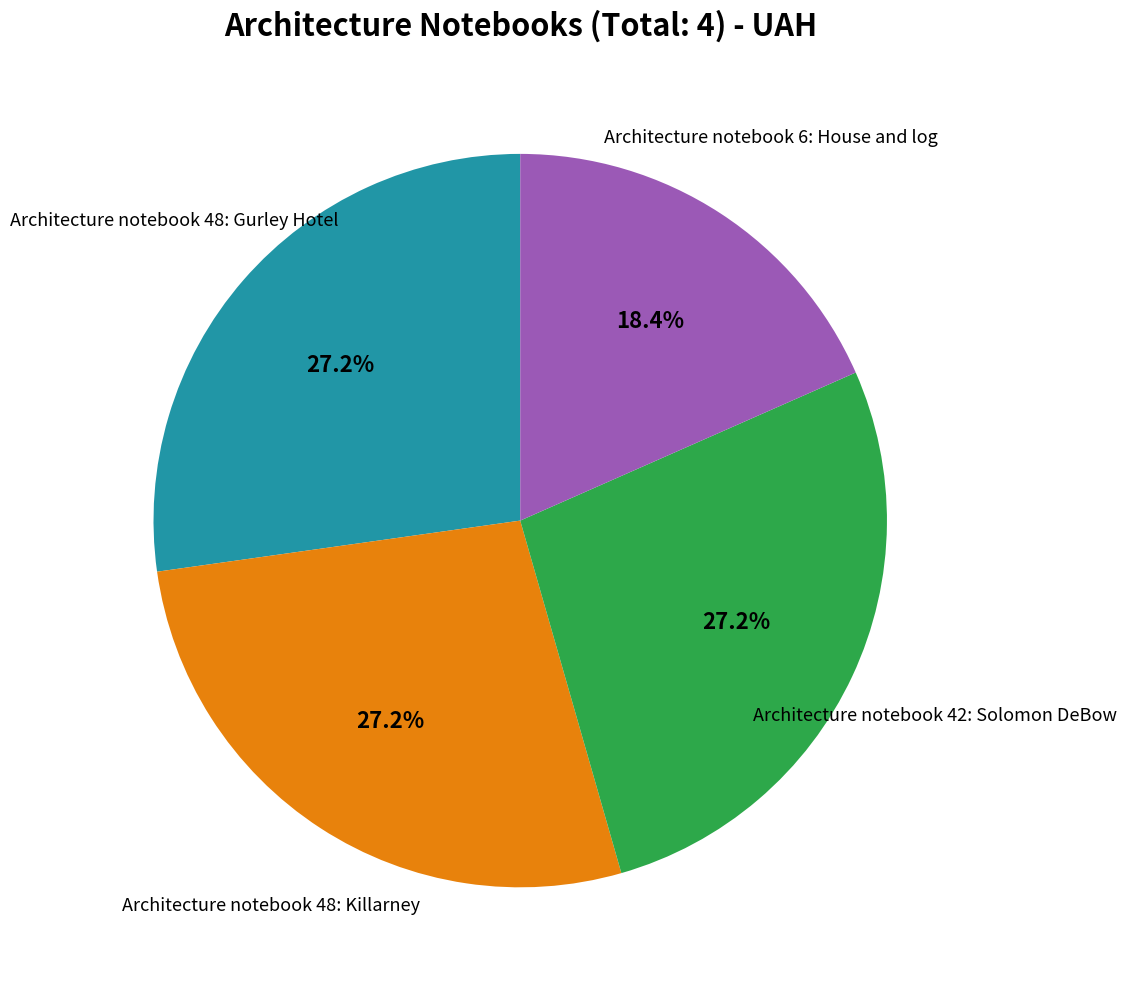

Is there any slice that represents more than half of the pie?

No